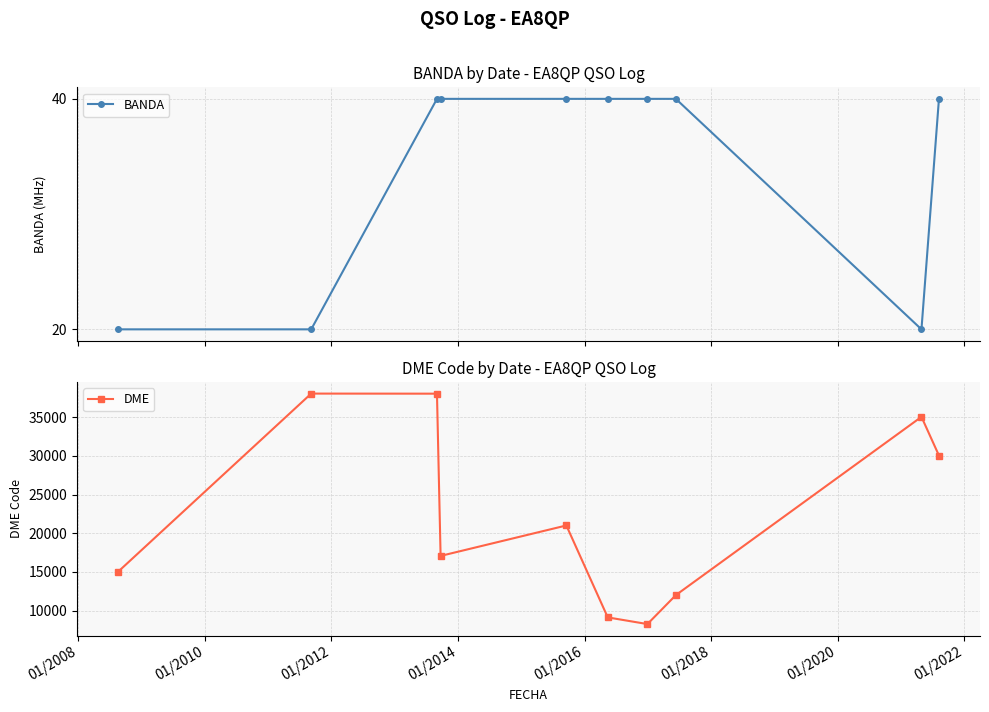

What is the maximum value for BANDA?

40